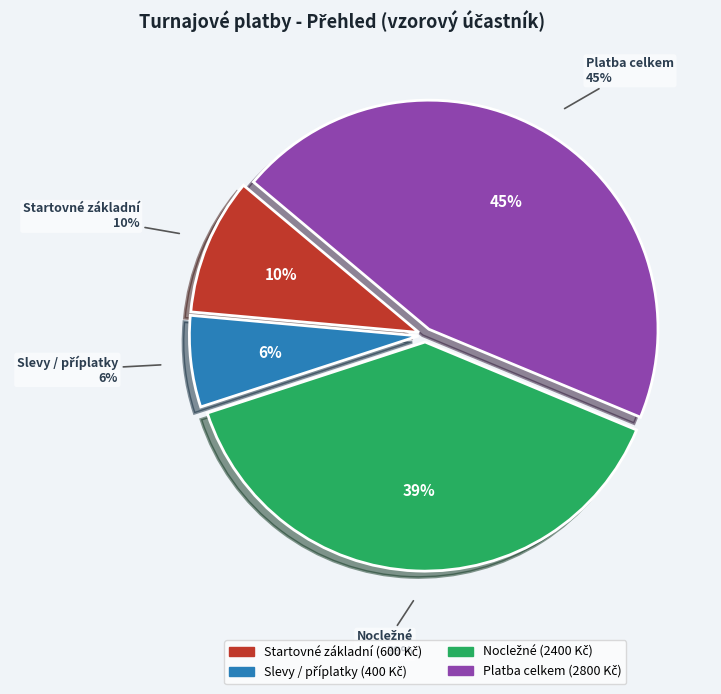

Count the number of slices in the pie.

4